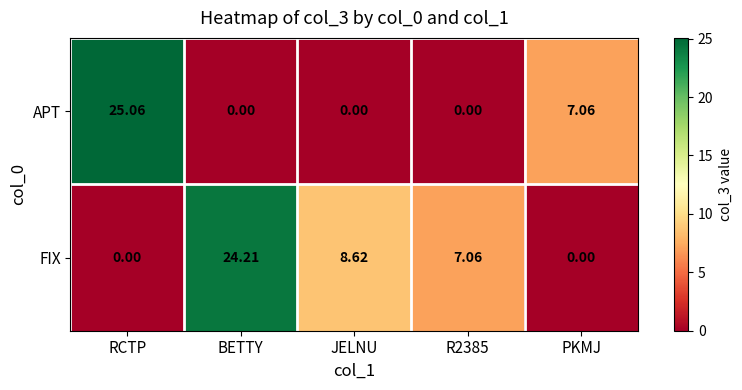

Which series has the largest range (max minus min)?

APT